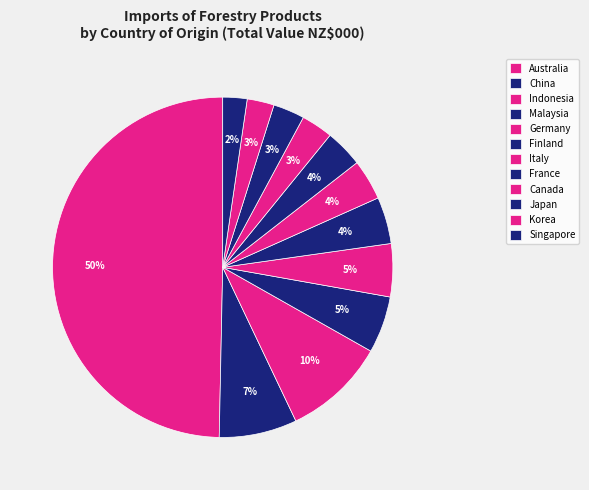

Count the number of slices in the pie.

12